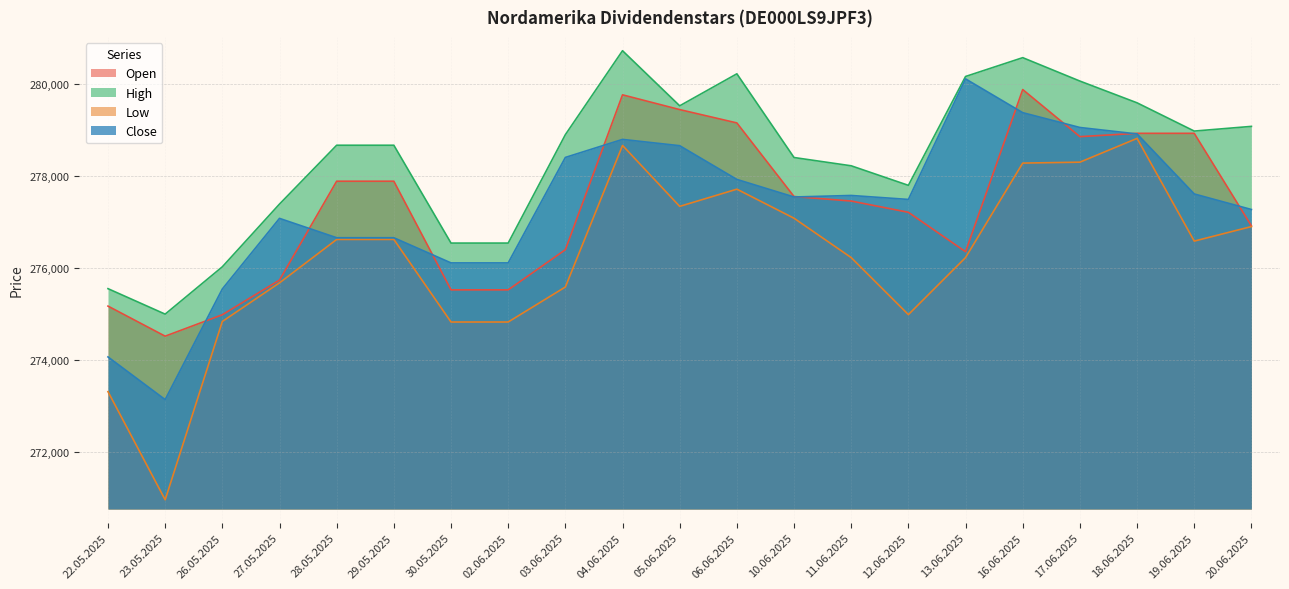

What is the lowest value of the Low series?

270958